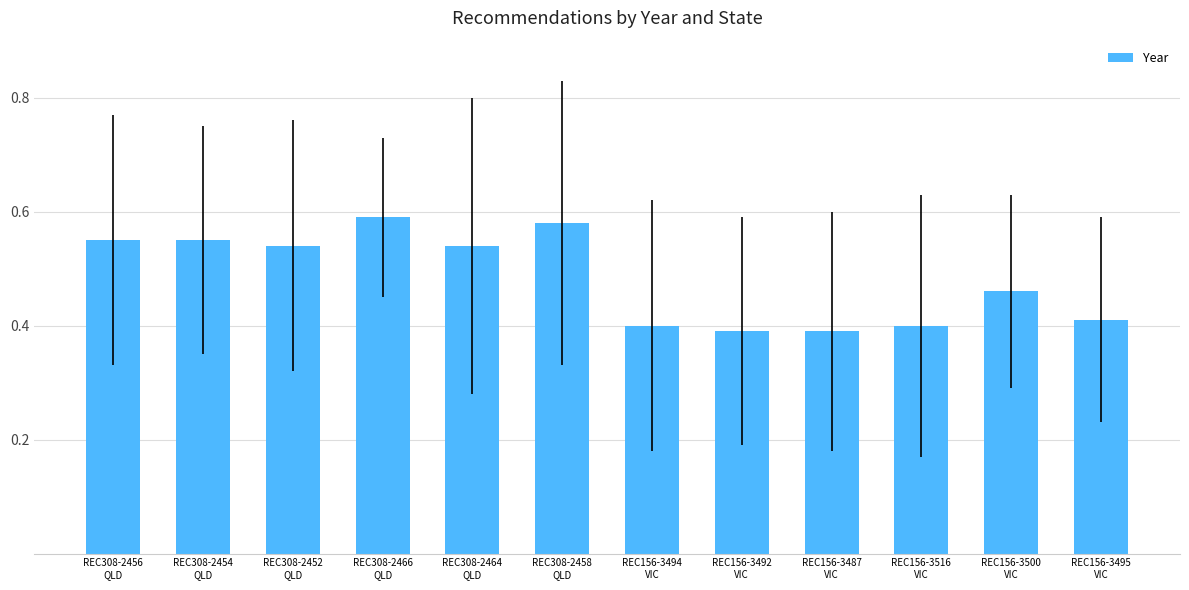

What is the sum of all values?

5.8